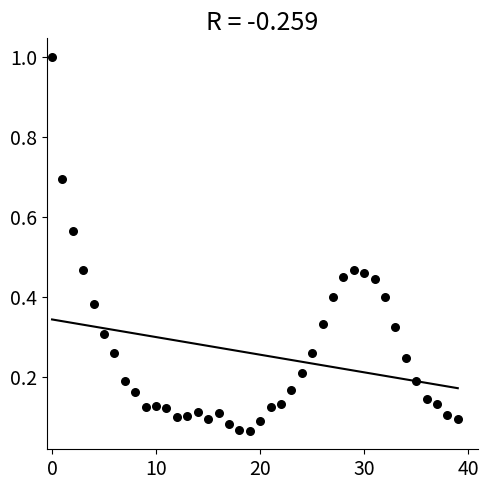

What is the range of Y values (max minus min)?

0.9